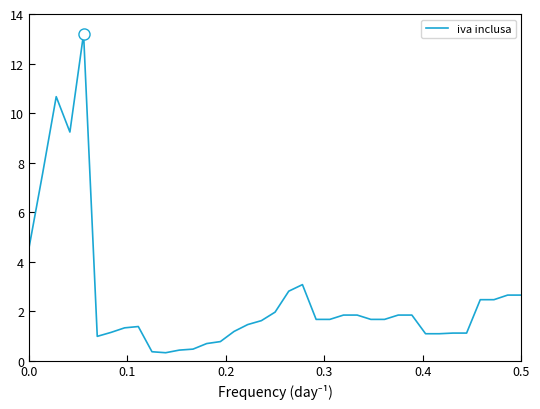

What is the minimum value shown in the chart?

0.3